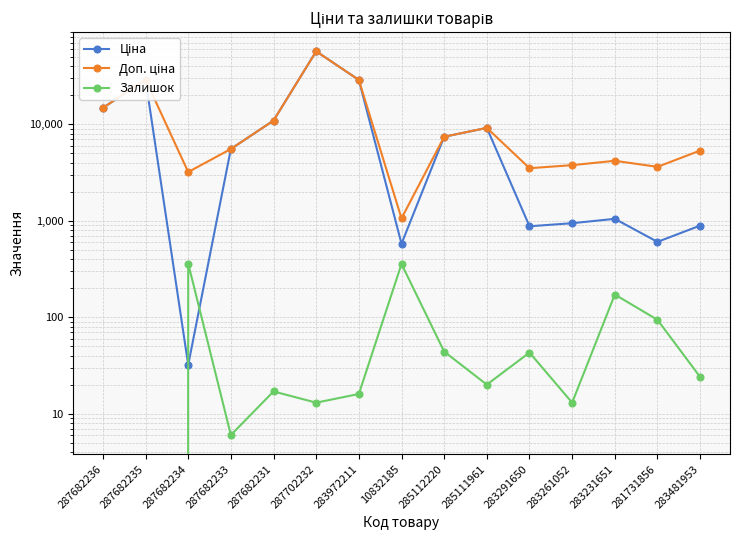

Is it true that Доп. ціна equals 1760.4 at 287682234?

False